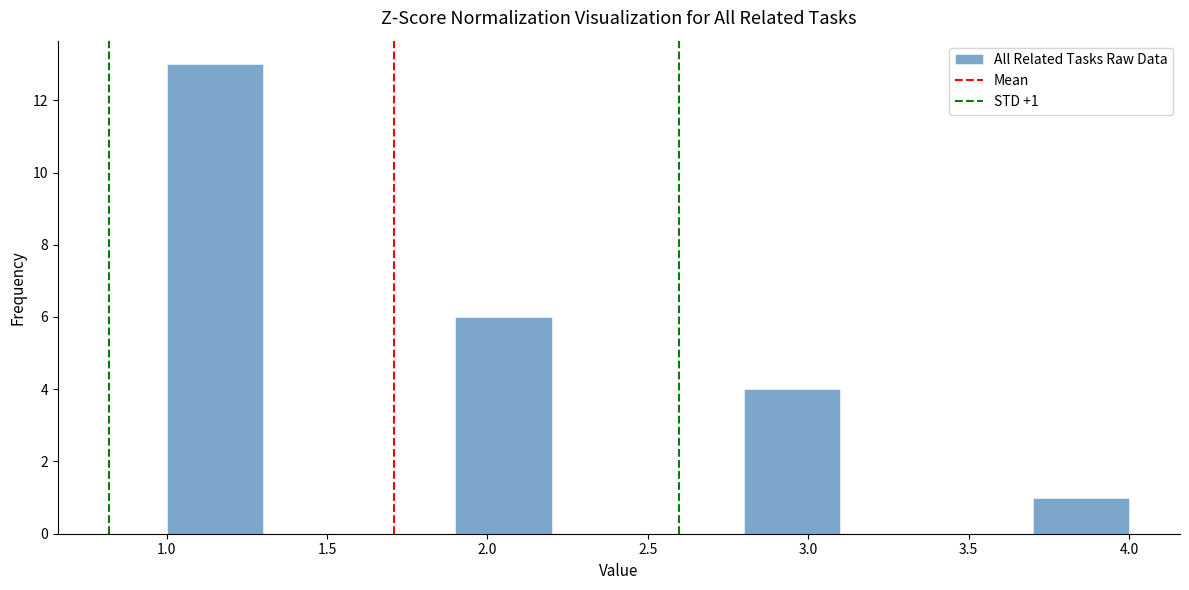

Which range on the x-axis has the tallest bar?

1.0 to 1.3